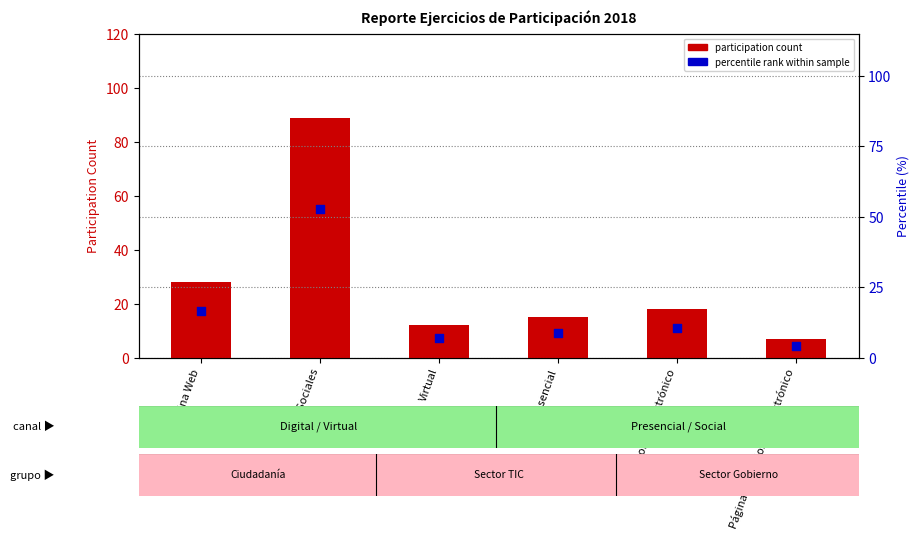

Which series has the largest total across all categories?

participation count